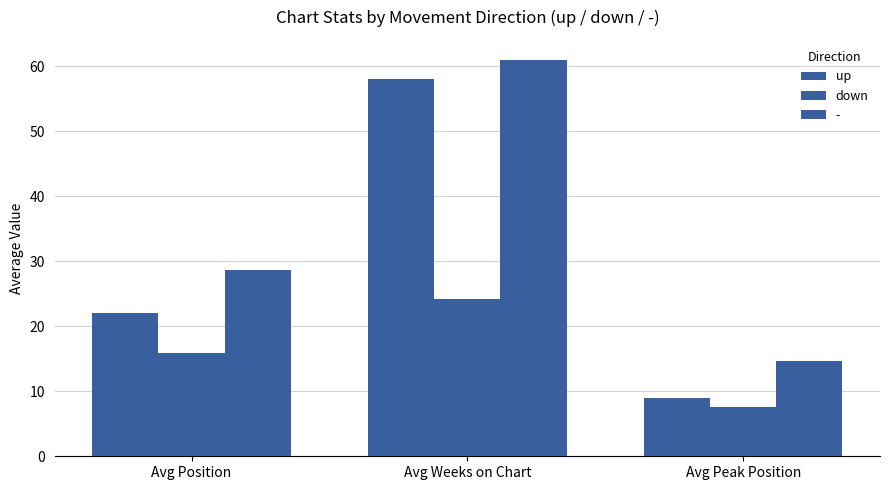

How many data points in down are less than 15?

1